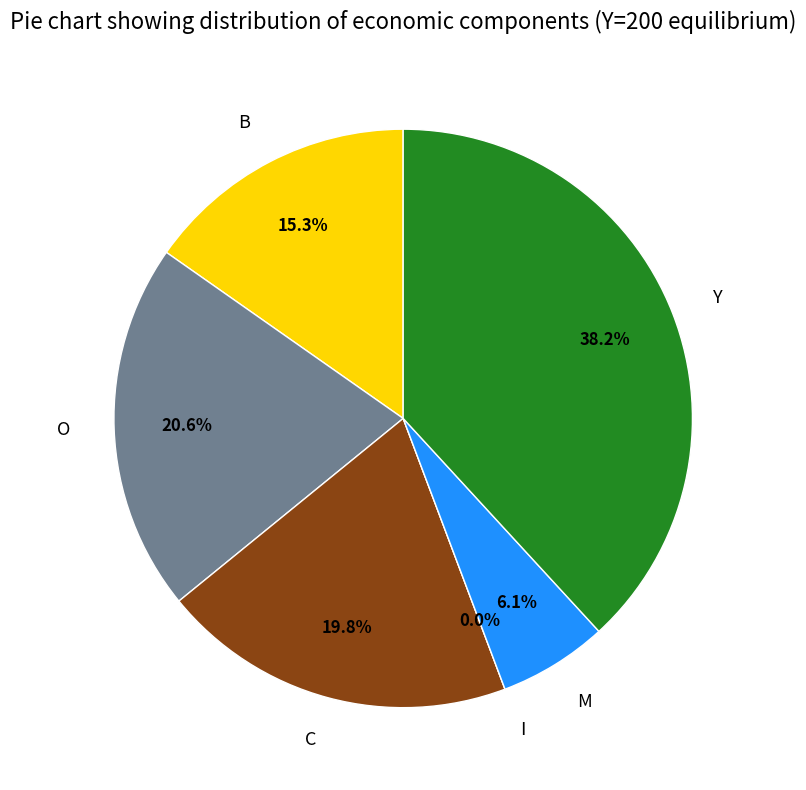

Between B and Y, which is larger?

Y